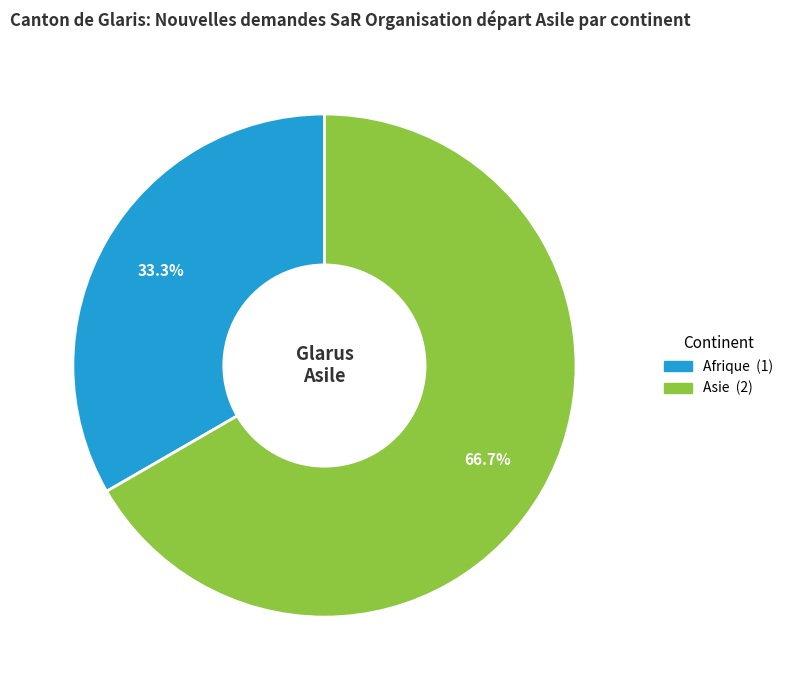

Does any single category account for the majority?

Yes